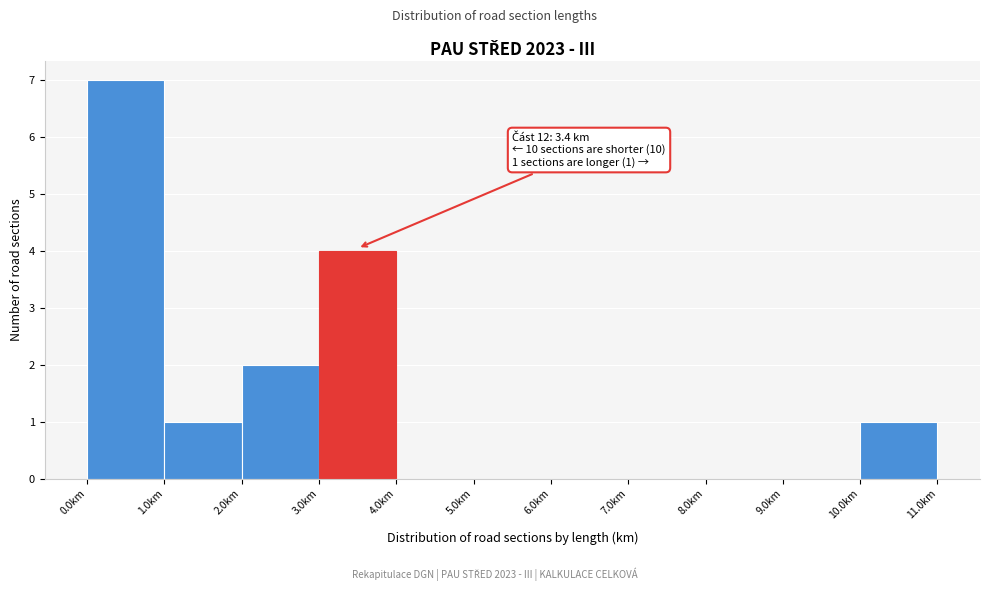

Which range on the x-axis has the tallest bar?

0 to 1